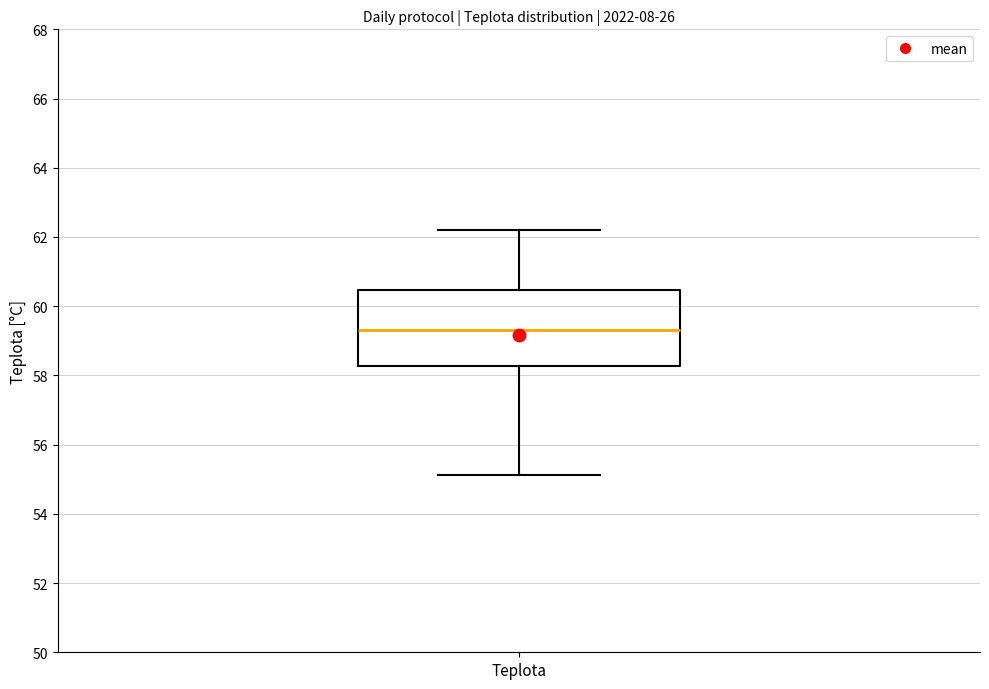

Transcribe this box plot: give where the median line is, the range the box spans, and where the two whiskers end, as read against the y-axis. The values are not printed on the chart, so give them approximately, as read against the axis.

median 59.4, box 58.2 to 60.4, whiskers 55.2 to 62.2